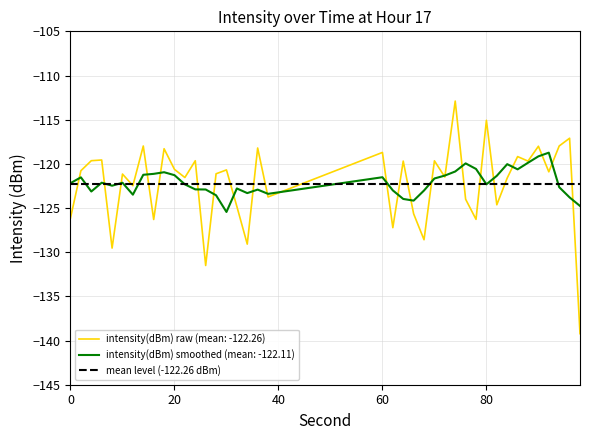

True or false: the data shows -119.6 at 6.

True